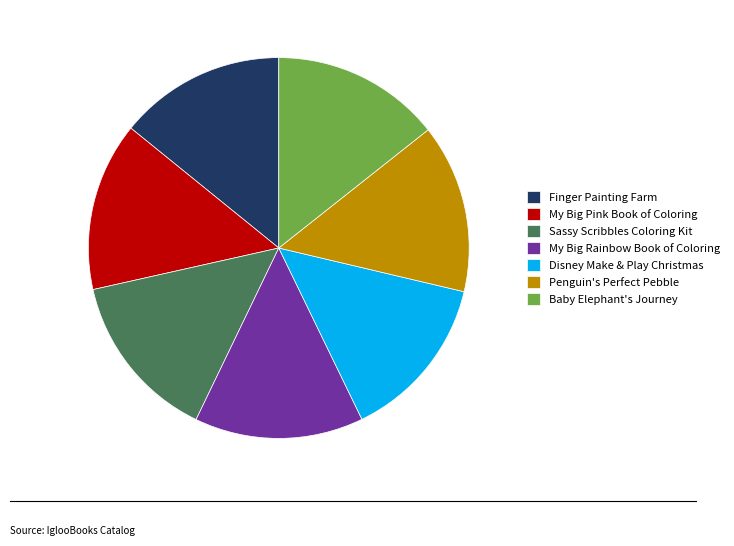

Does My Big Pink Book of Coloring represent more than half of the total?

No